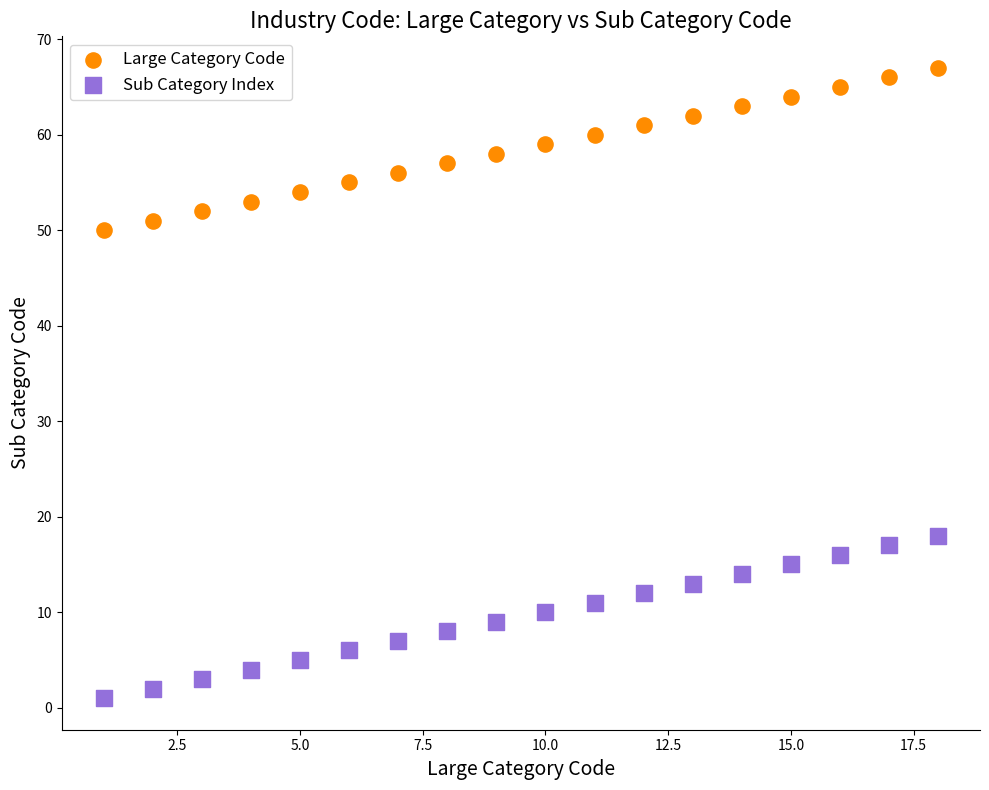

Which series reaches the maximum Y coordinate?

Large Category Code